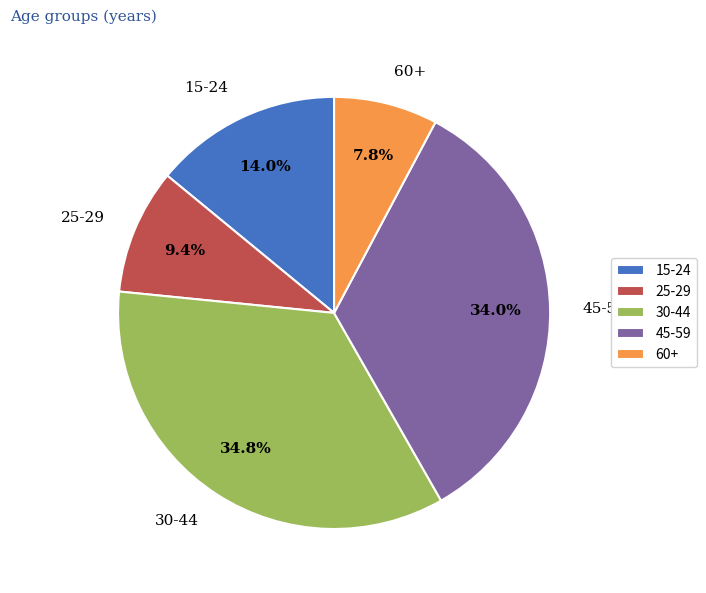

To the nearest percent, what is the combined percentage of 60+ and 45-59?

42%